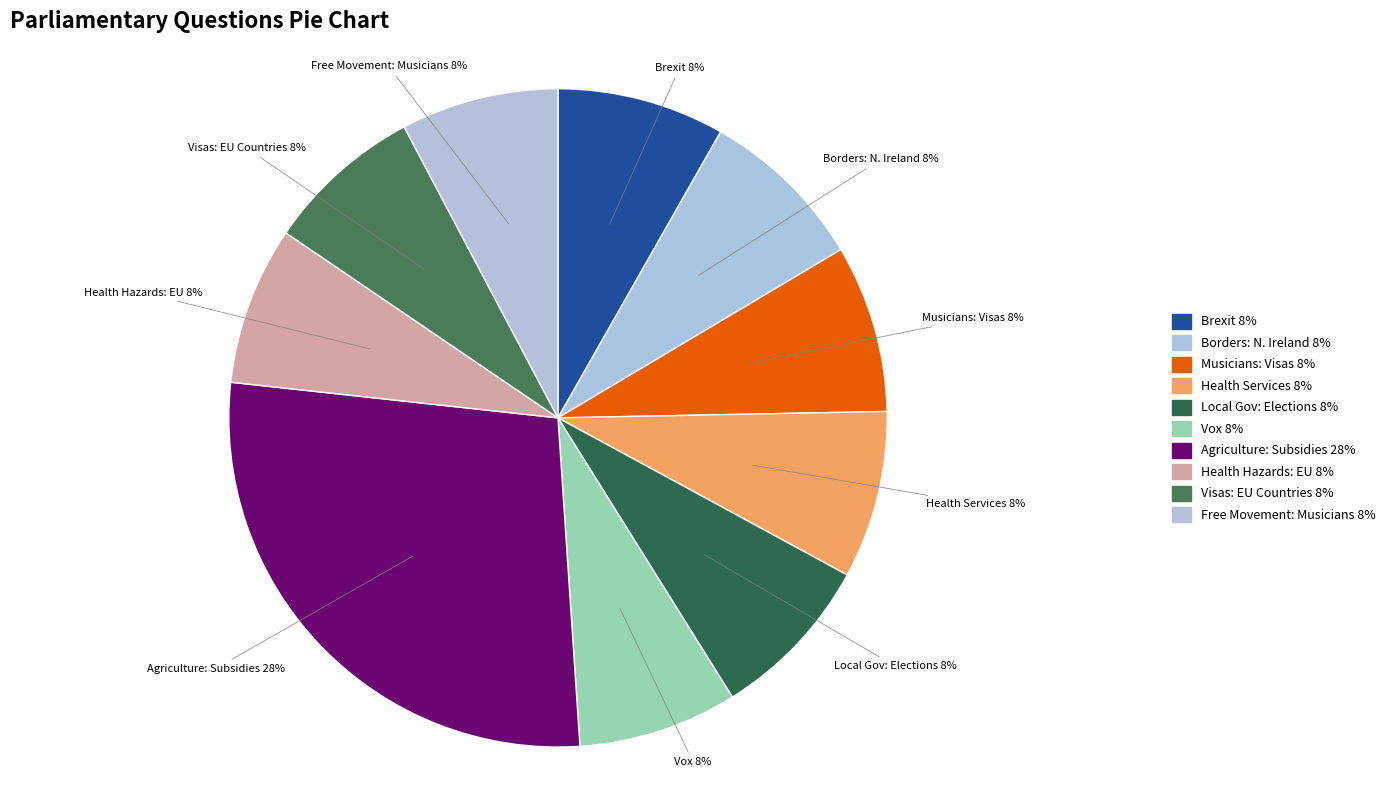

Count the number of slices in the pie.

10